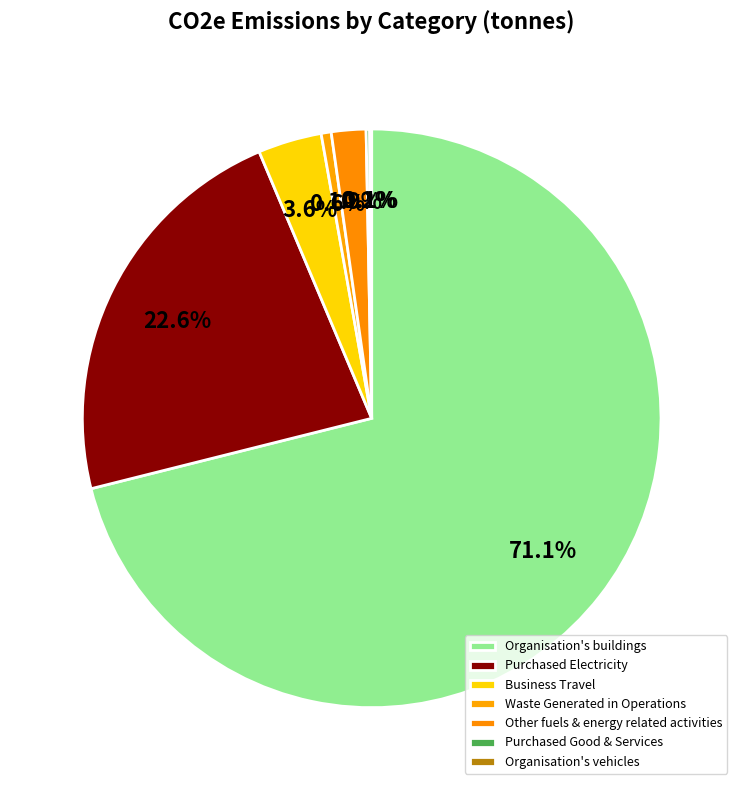

The Purchased Good & Services slice represents 12% of the pie. True or false?

False